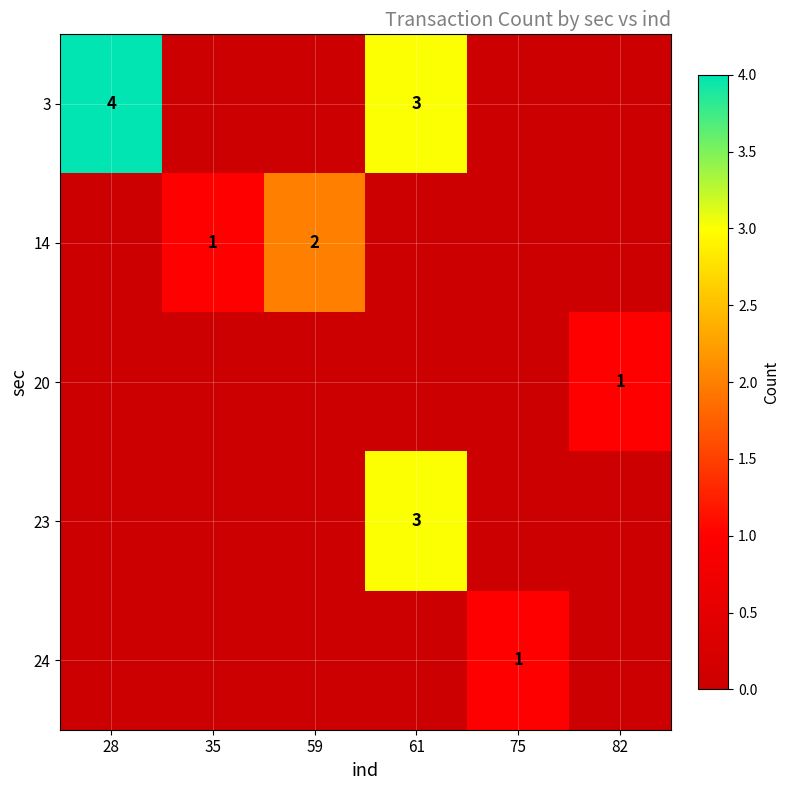

The value of 14 at 59 is 2. True or false?

True